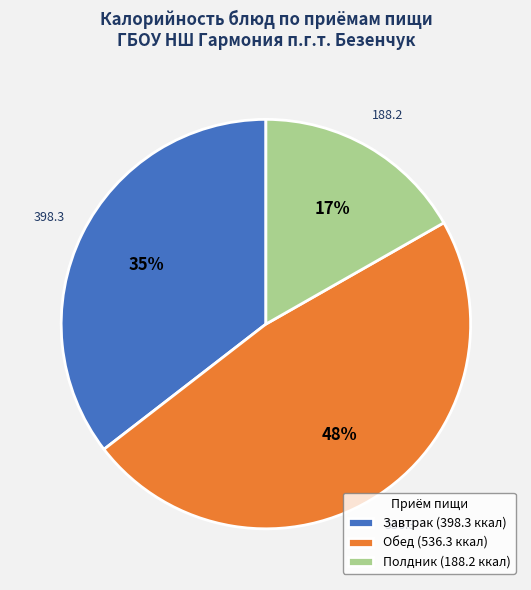

Approximately how many times larger is the value at Завтрак (398.3 ккал) compared to Обед (536.3 ккал)?

0.7